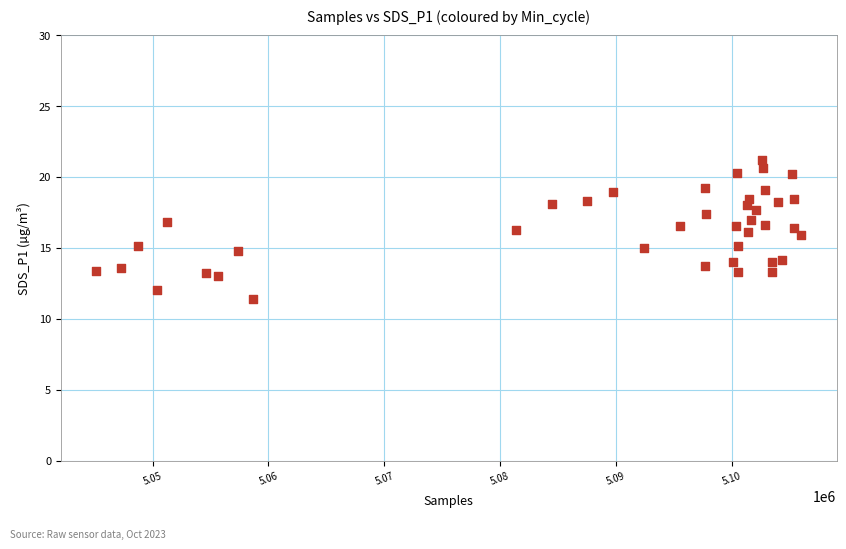

What is the range of X values (max minus min)?

60870.0